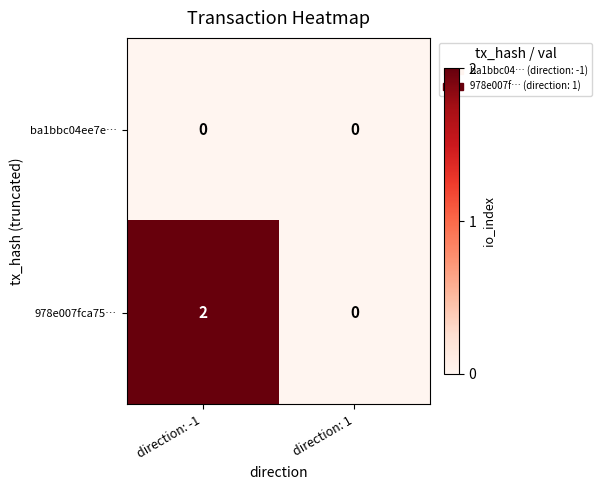

True or false: ba1bbc04ee7e… has a value of 0 at direction: 1.

True